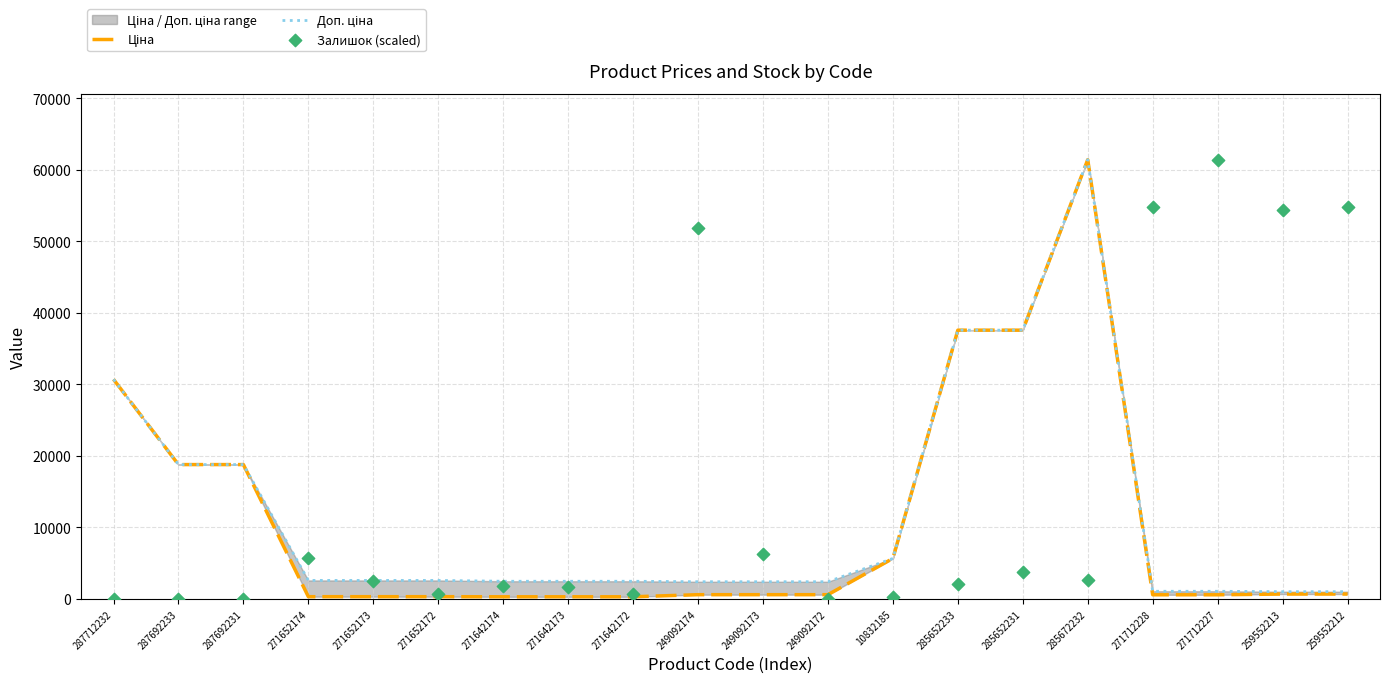

Is the value of Залишок (scaled) at 287692231 greater than the value of Доп. ціна at 271642174?

No